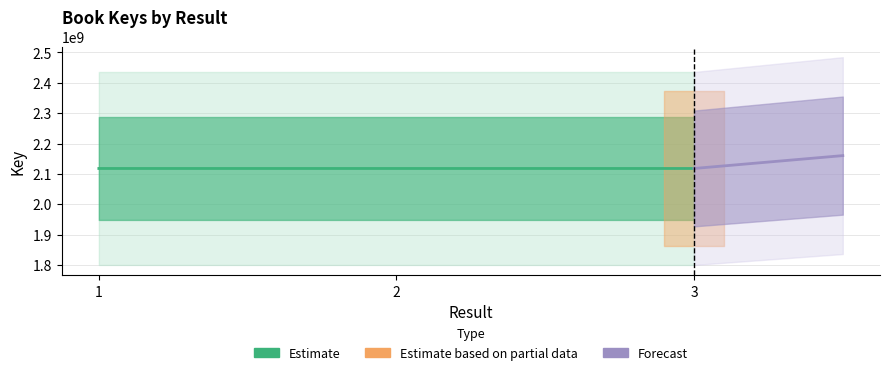

What is the value of the 3rd point from the left?

2117878491